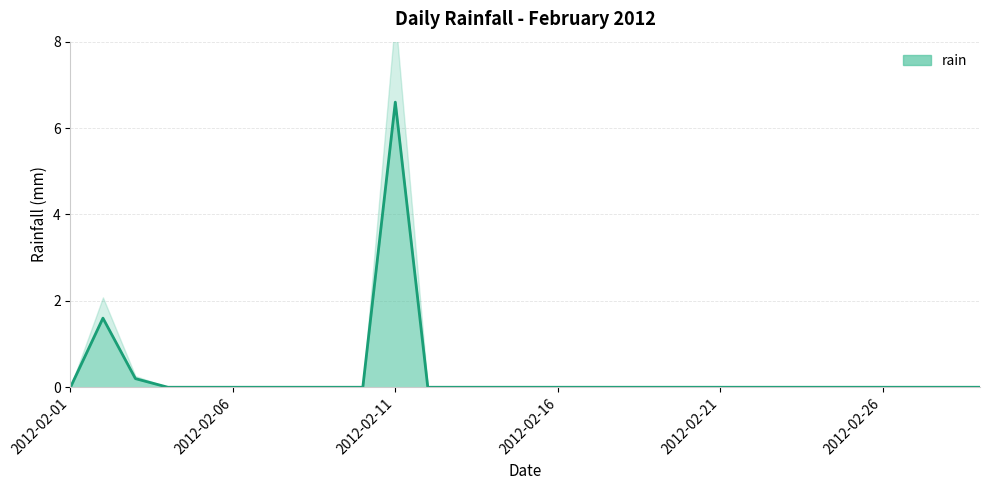

Does the chart display data point markers on the line(s)?

No